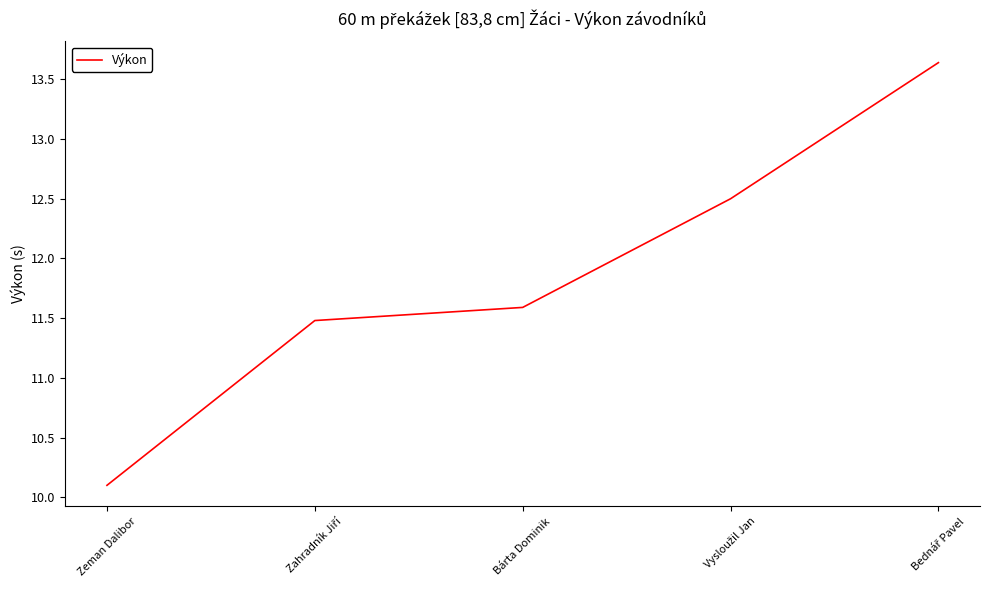

What is the average value?

11.9